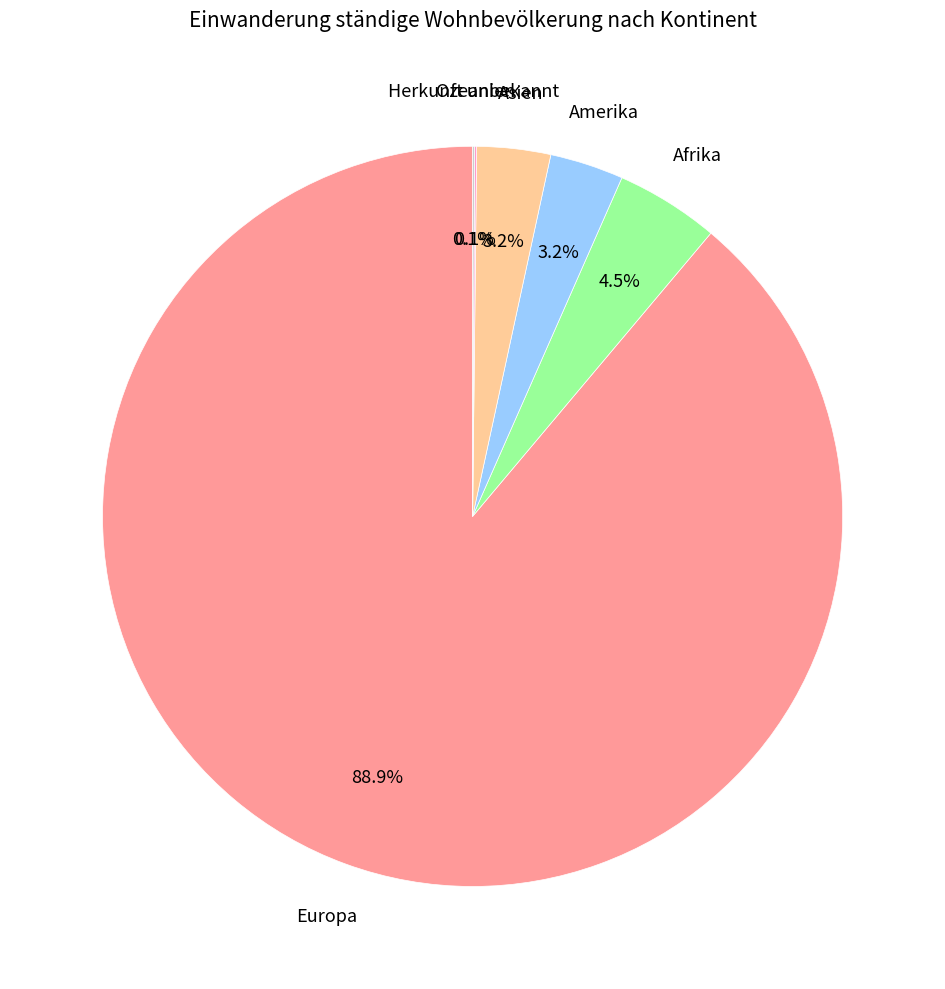

Is there a majority slice in this chart?

Yes